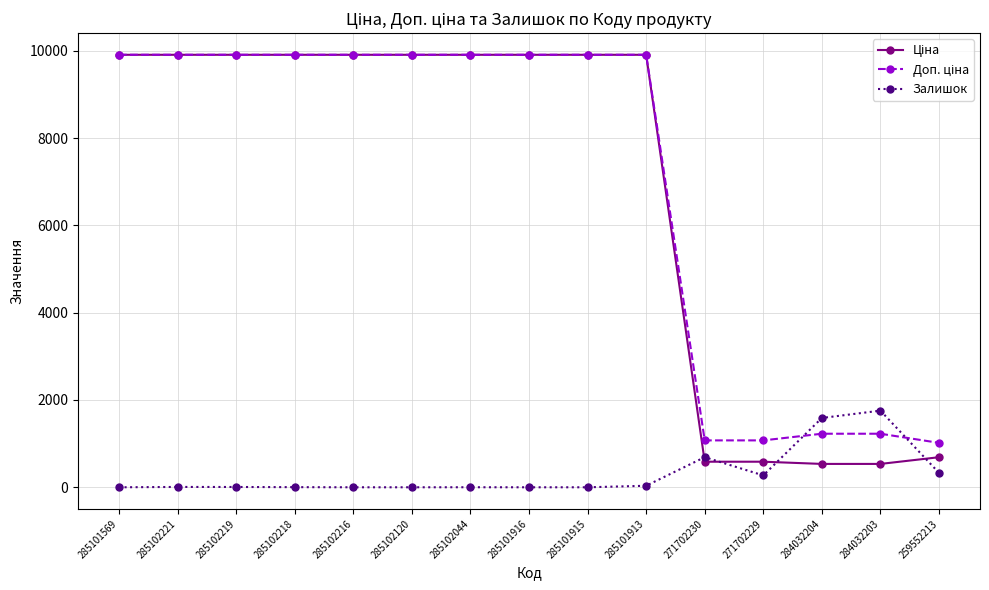

Read the Залишок value at 285102221.

8.0